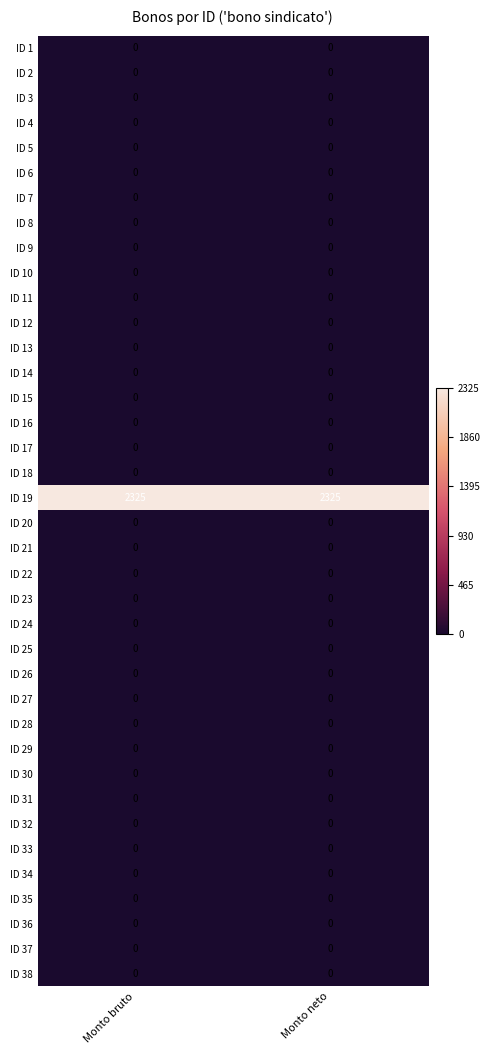

What is the maximum value shown in the chart?

2325